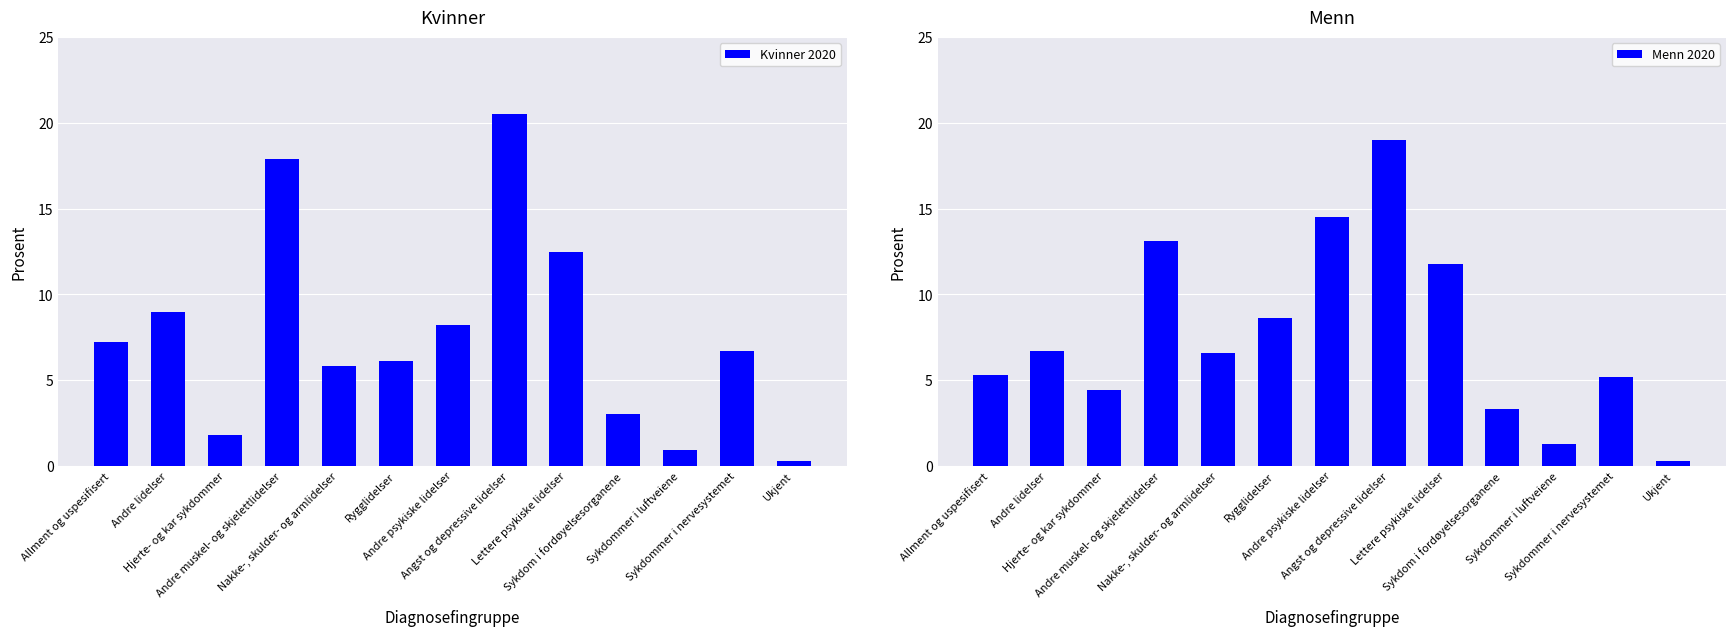

Reading right to left, list all the values displayed in this chart.

Kvinner 2020: Ukjent=0.3	Sykdommer i nervesystemet=6.7	Sykdommer i luftveiene=0.9	Sykdom i fordøyelsesorganene=3.0	Lettere psykiske lidelser=12.5	Angst og depressive lidelser=20.5	Andre psykiske lidelser=8.2	Rygglidelser=6.1	Nakke-, skulder- og armlidelser=5.8	Andre muskel- og skjelettlidelser=17.9	Hjerte- og kar sykdommer=1.8	Andre lidelser=9.0	Allment og uspesifisert=7.2
Menn 2020: Ukjent=0.3	Sykdommer i nervesystemet=5.2	Sykdommer i luftveiene=1.3	Sykdom i fordøyelsesorganene=3.3	Lettere psykiske lidelser=11.8	Angst og depressive lidelser=19.0	Andre psykiske lidelser=14.5	Rygglidelser=8.6	Nakke-, skulder- og armlidelser=6.6	Andre muskel- og skjelettlidelser=13.1	Hjerte- og kar sykdommer=4.4	Andre lidelser=6.7	Allment og uspesifisert=5.3